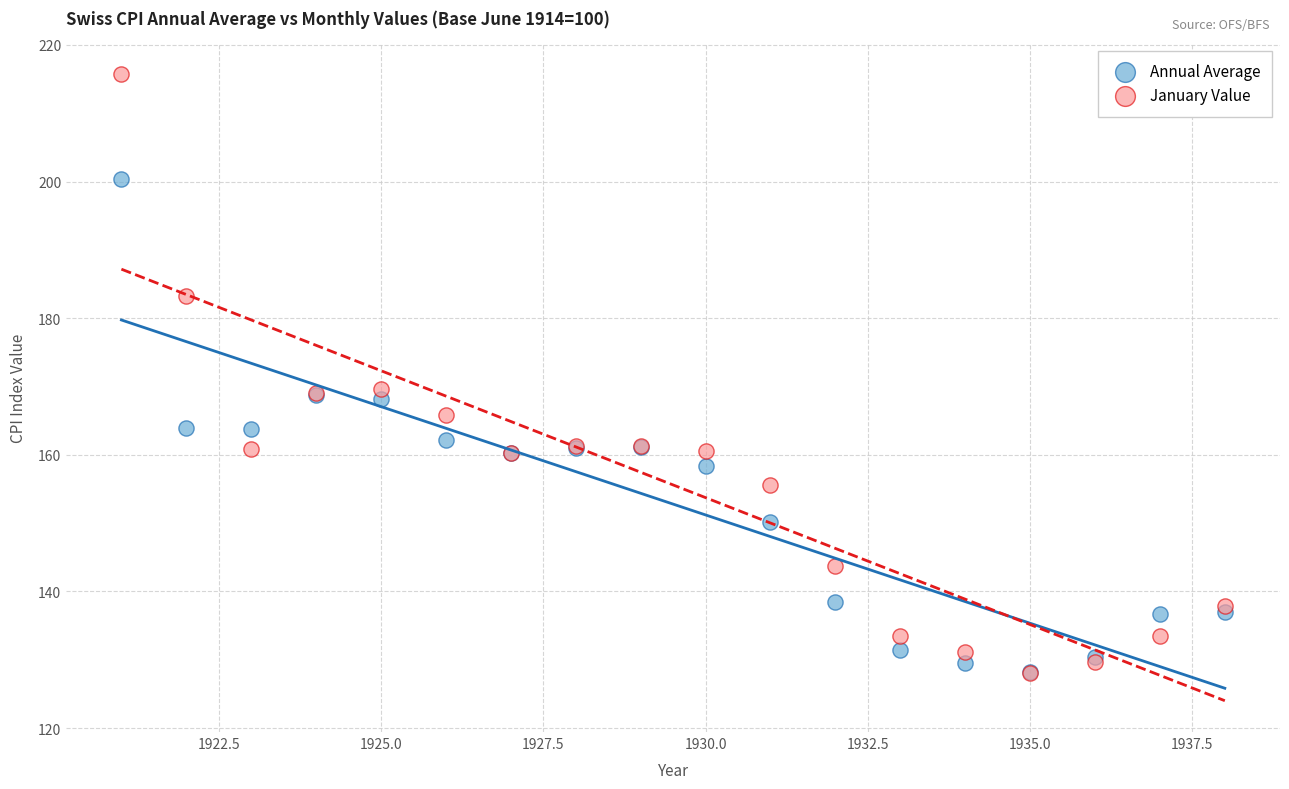

Which series has the widest spread of Y values?

January Value